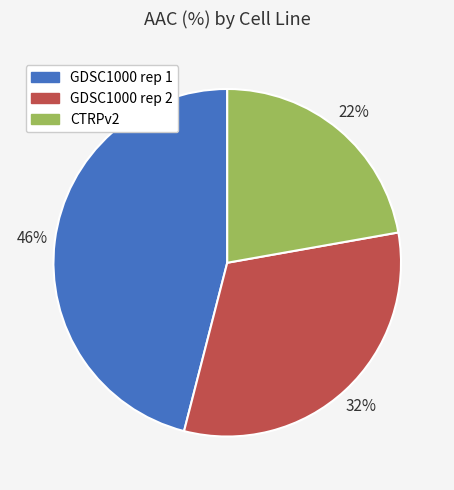

To the nearest percent, what percentage of the pie is GDSC1000 rep 1?

46%